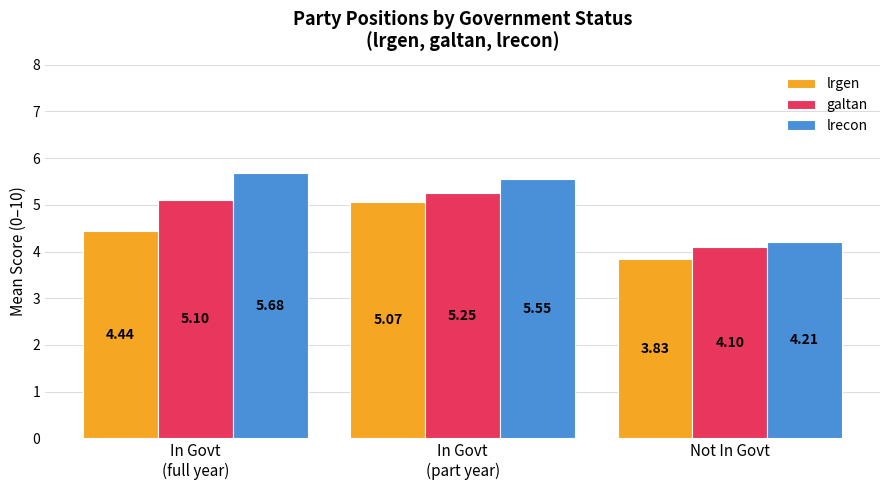

How many series are shown in this chart?

3